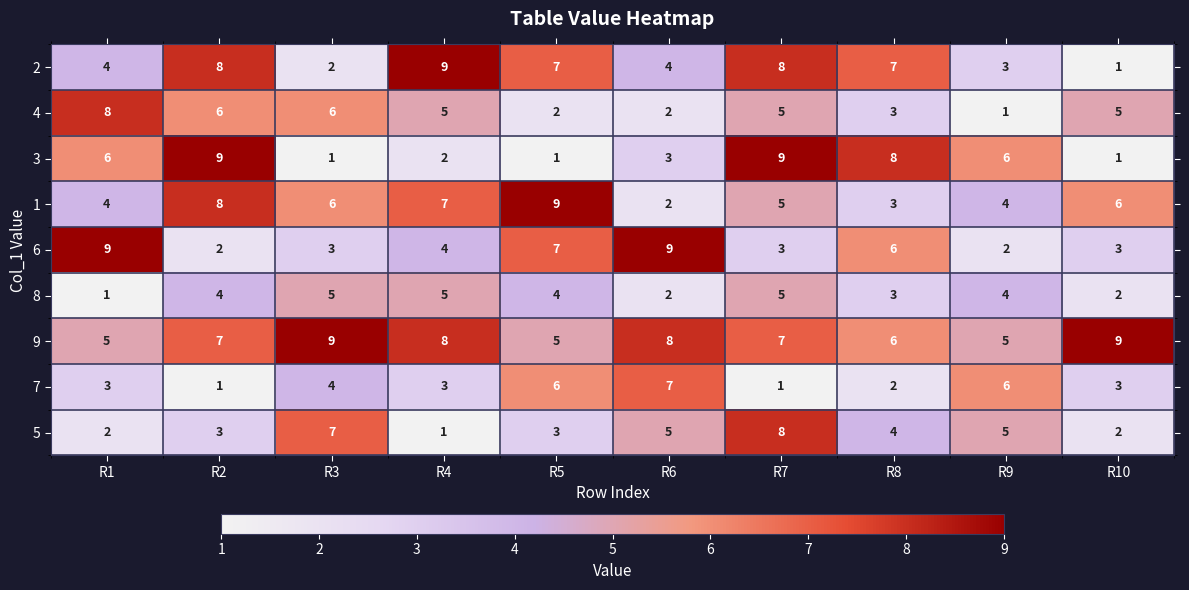

How many data points in 6 are less than 4?

5